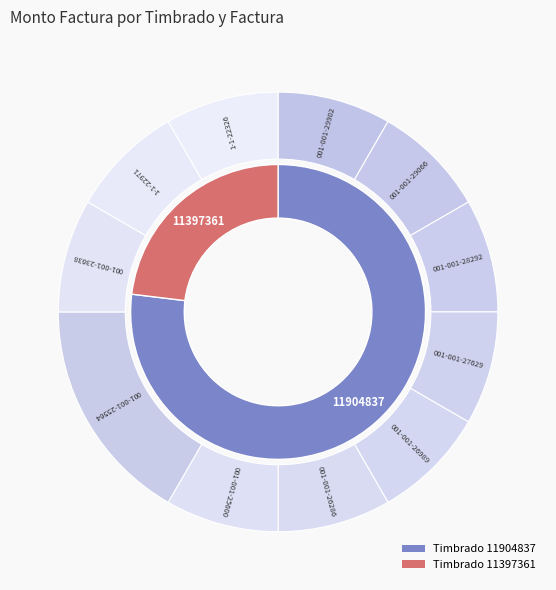

To the nearest percent, what is the average slice percentage?

9%